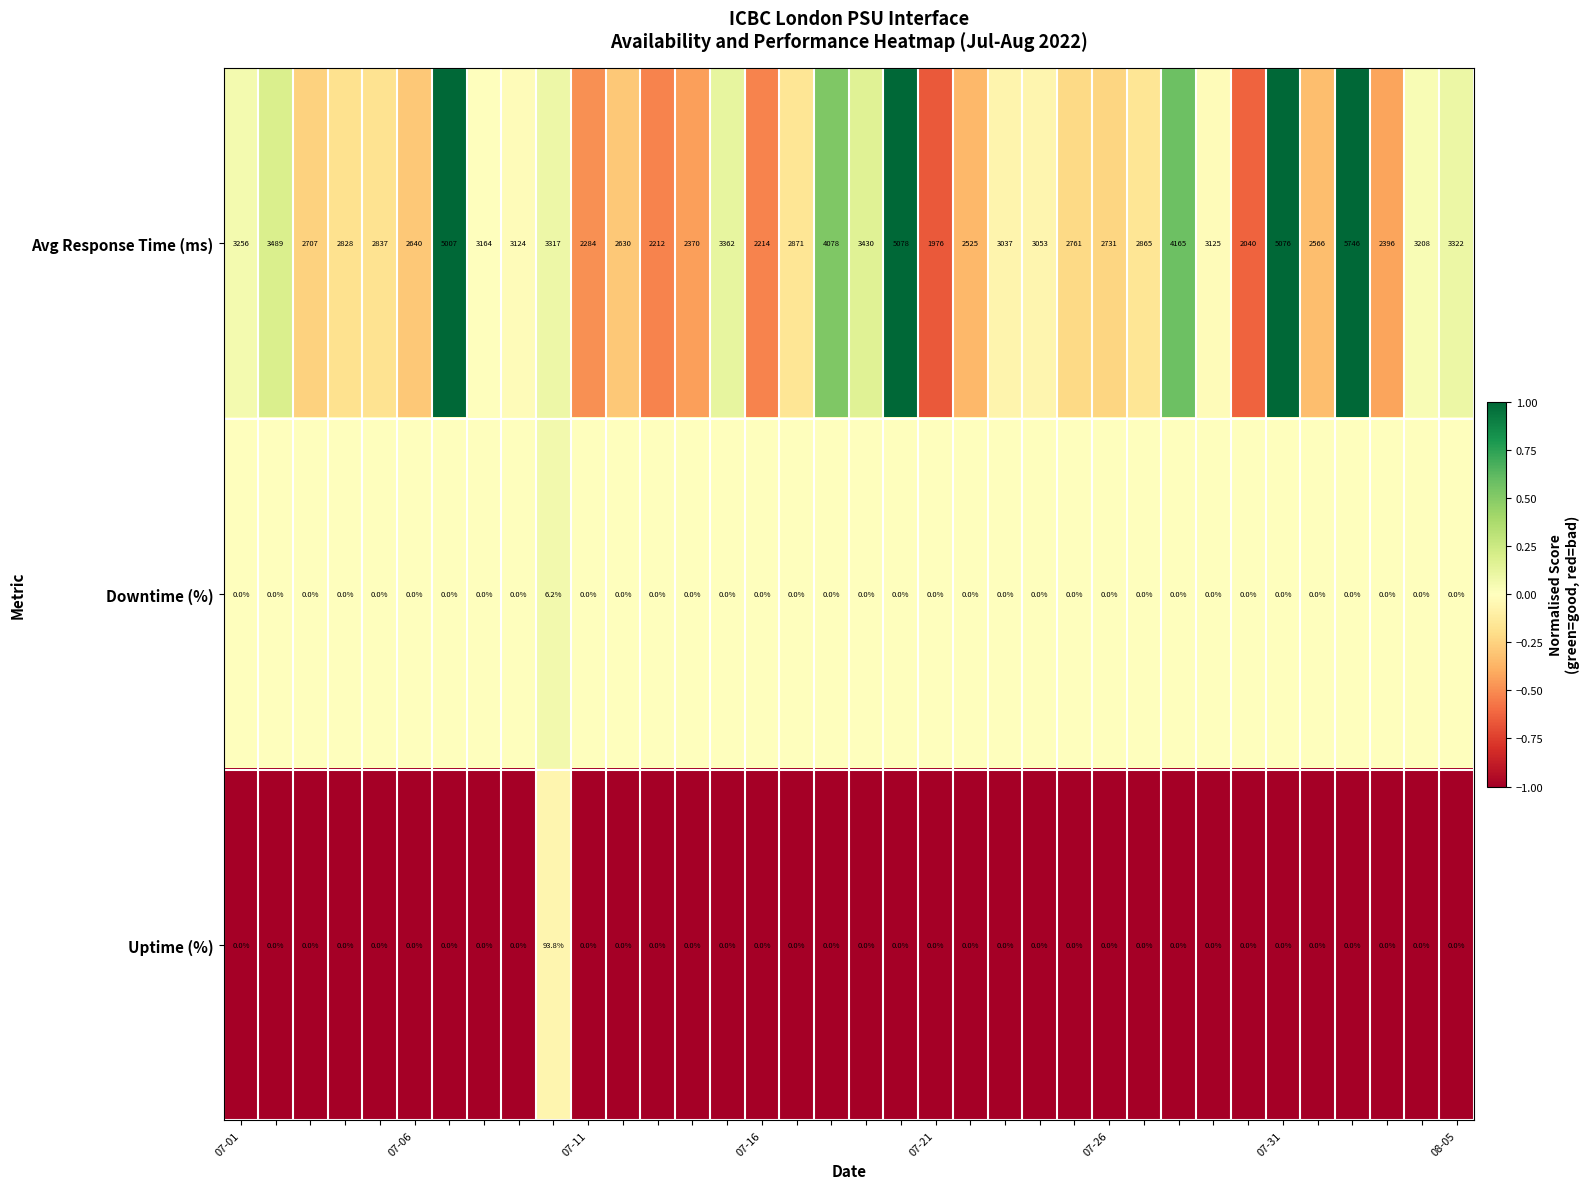

What is the difference between the maximum and minimum values in the Downtime (%) series?

6.2